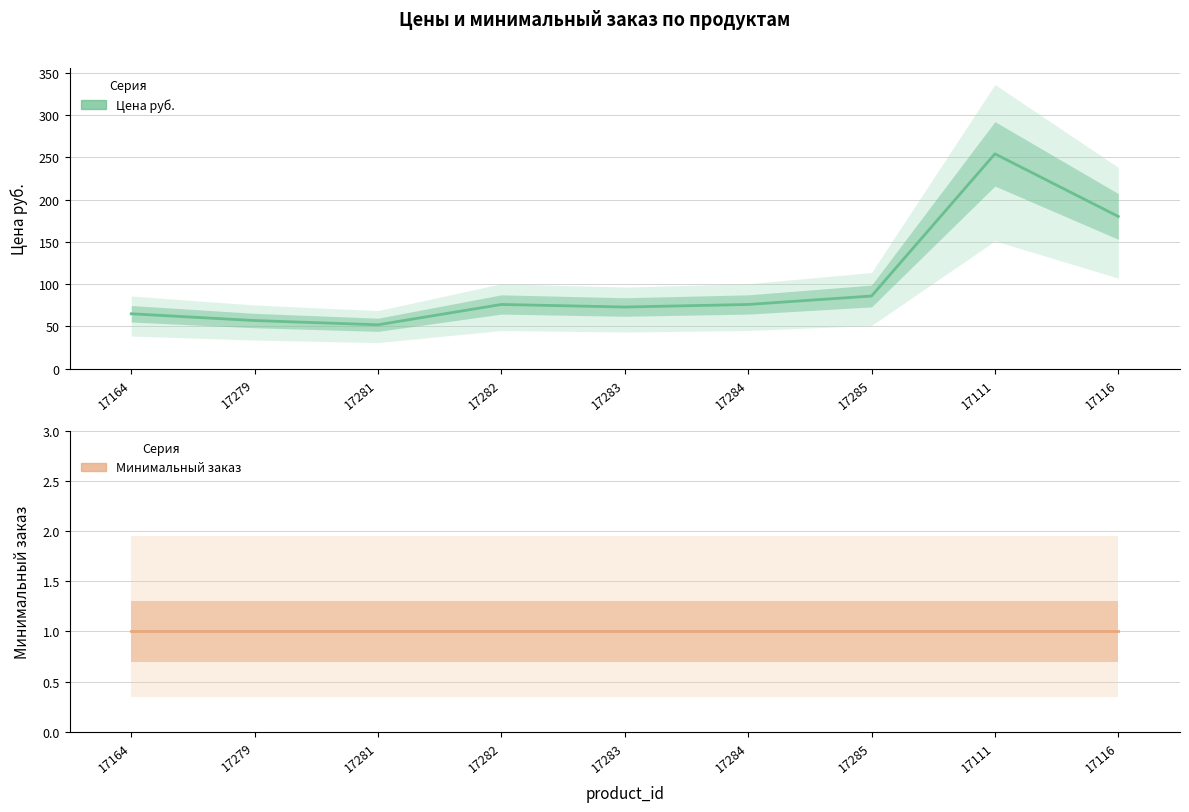

True or false: Минимальный заказ has a value of 1 at 17116.

True